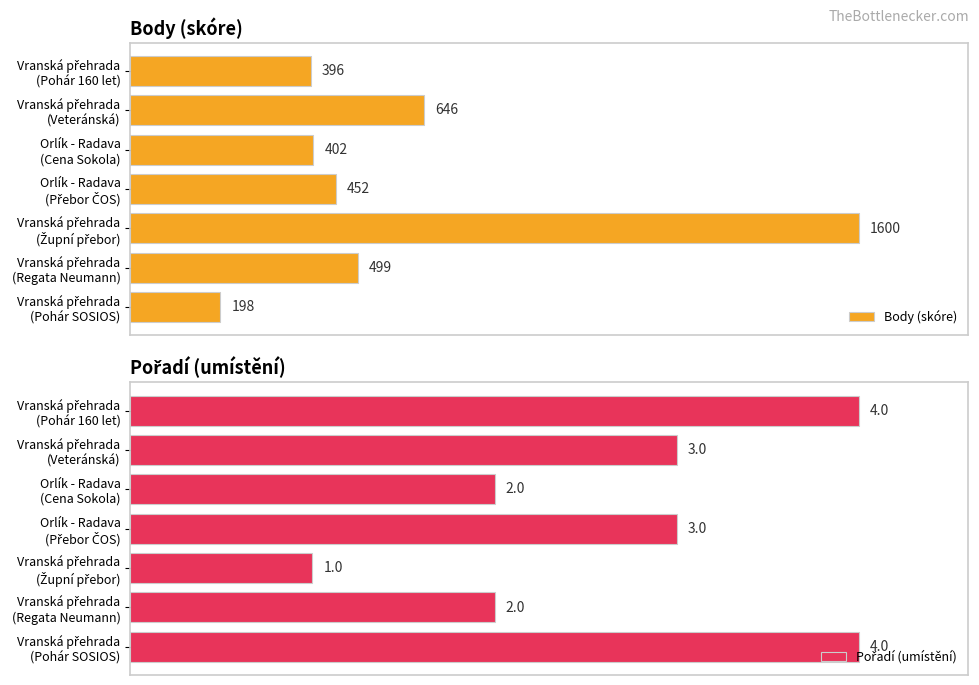

Count the Pořadí (umístění) values in the range 50 to 100.

6